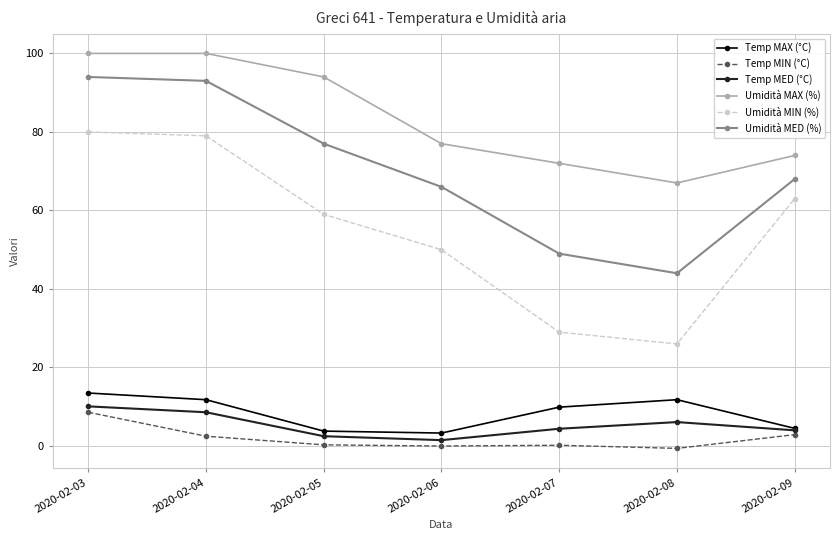

What is the sum of all Umidità MAX (%) values?

584.0